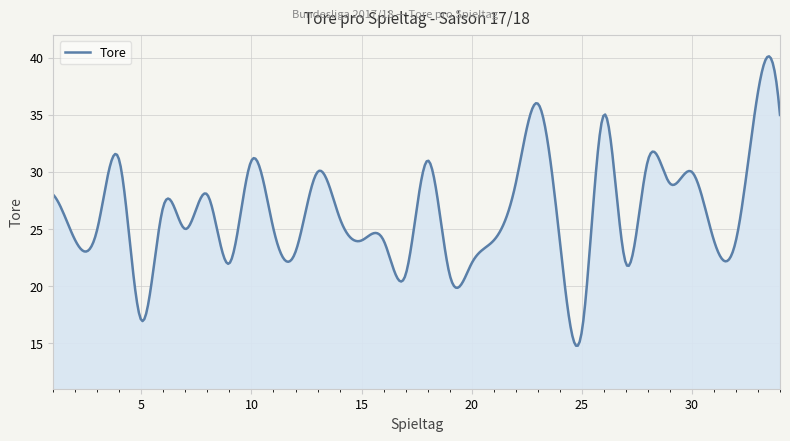

What is the difference between the maximum and minimum values?

25.4